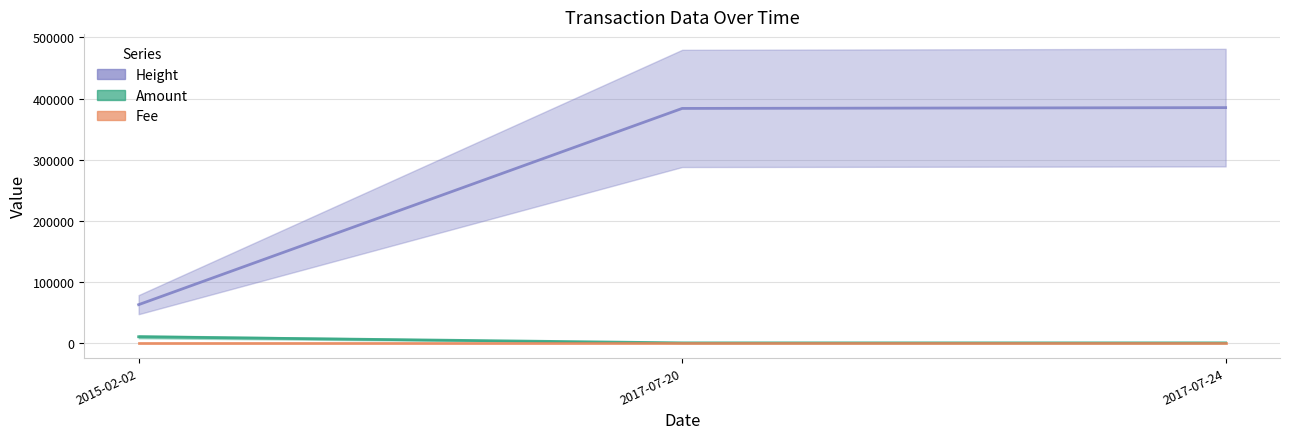

What is the approximate value of Height at 2015-02-02, to the nearest 100?

62600